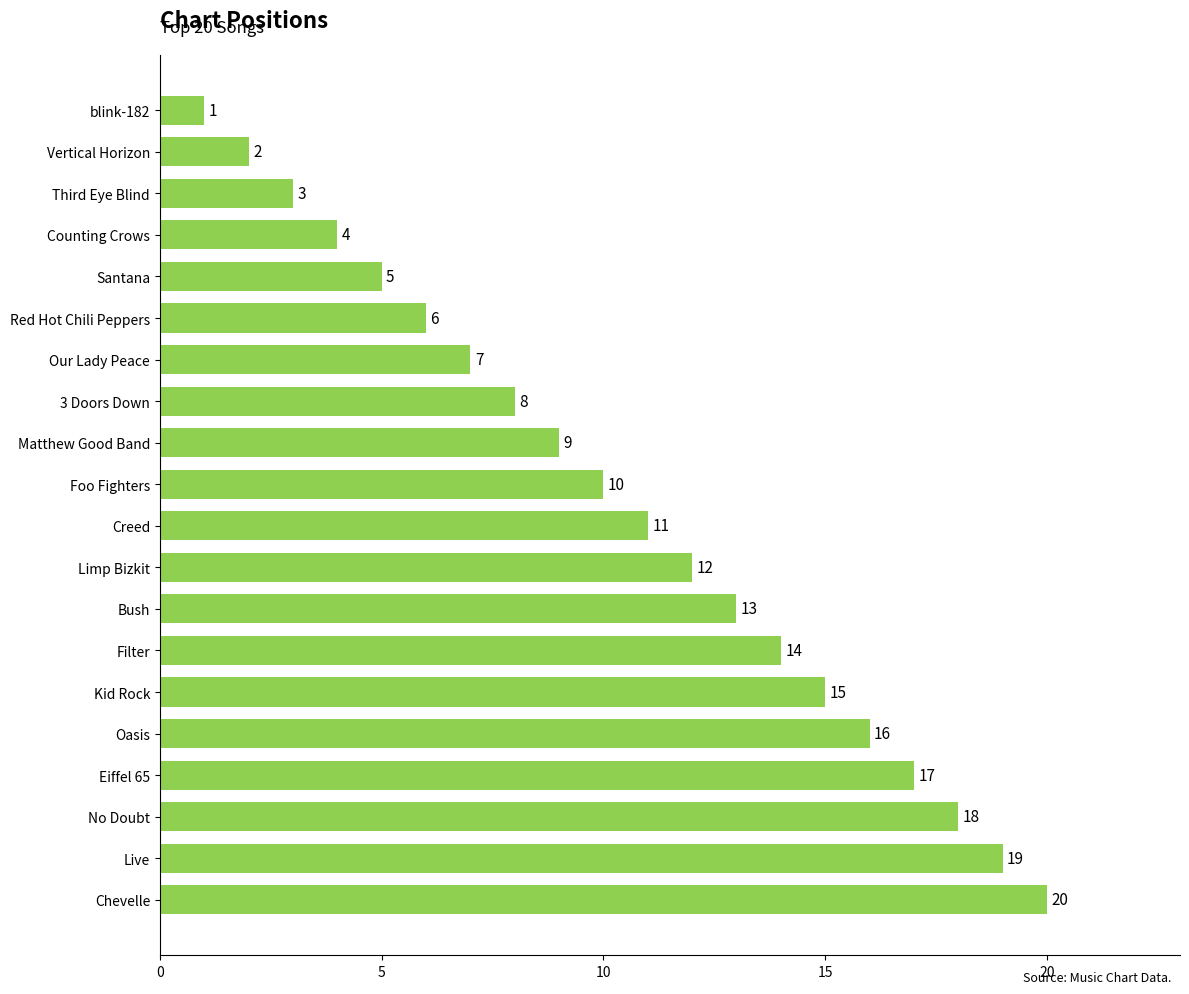

Rank the categories by value from lowest to highest.

blink-182, Vertical Horizon, Third Eye Blind, Counting Crows, Santana, Red Hot Chili Peppers, Our Lady Peace, 3 Doors Down, Matthew Good Band, Foo Fighters, Creed, Limp Bizkit, Bush, Filter, Kid Rock, Oasis, Eiffel 65, No Doubt, Live, Chevelle